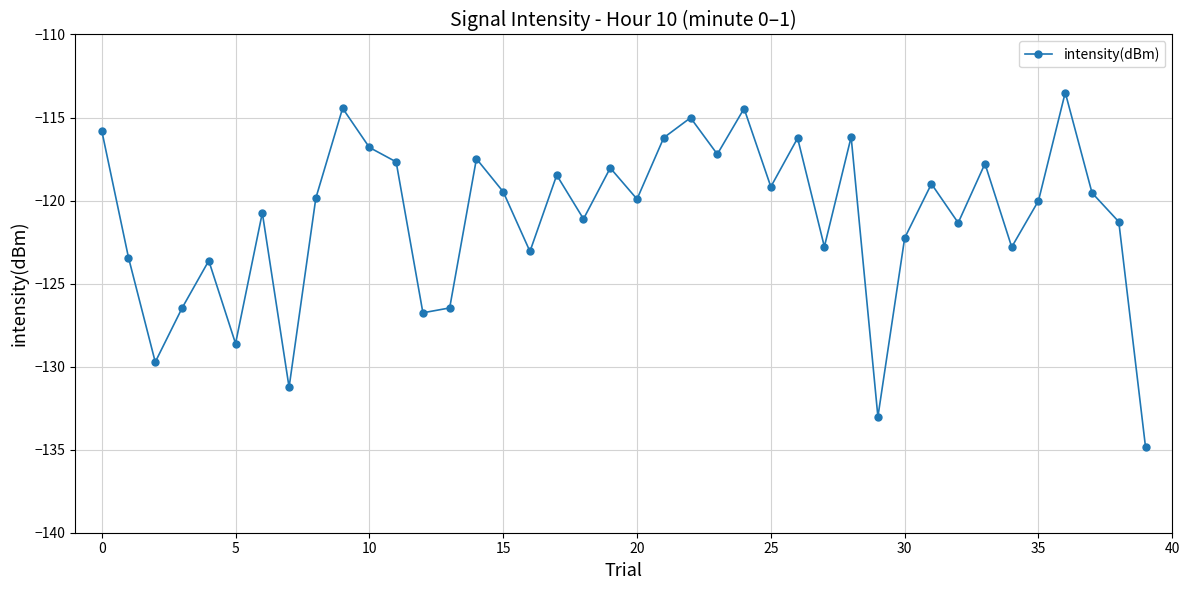

What is the value of the 11th point from the left?

-116.8